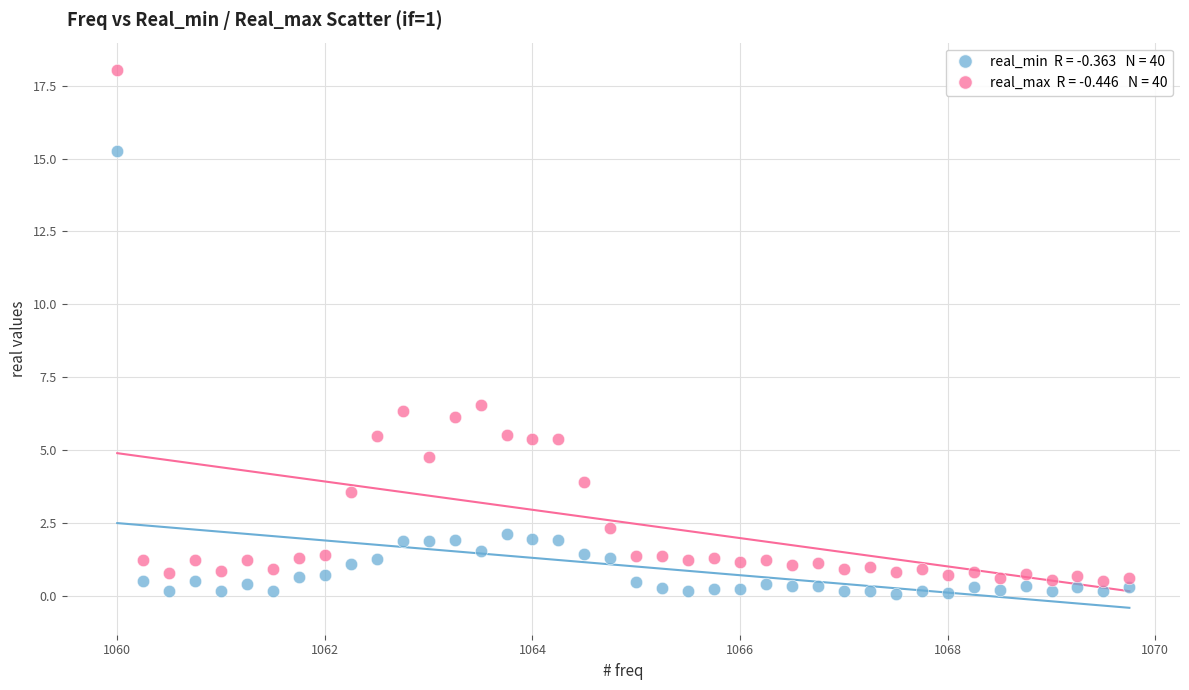

Across all data points, what is the range of X values (max minus min)?

9.8